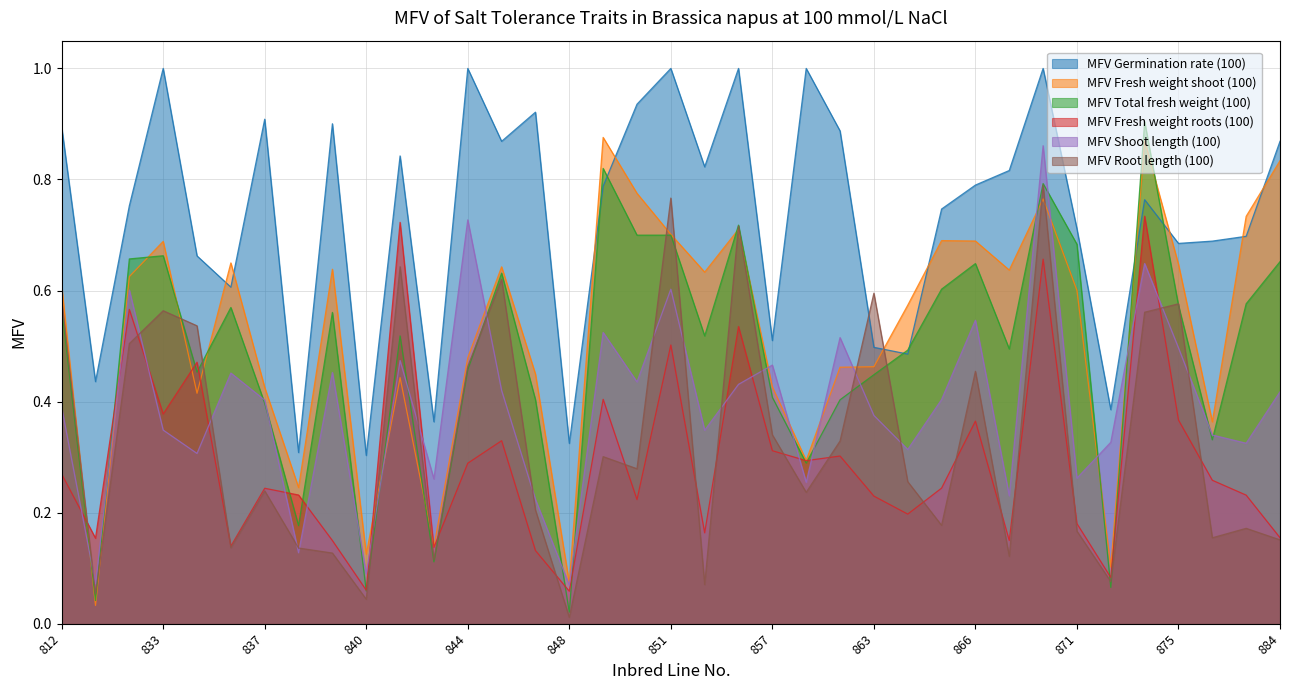

Count the number of data series in this chart.

6